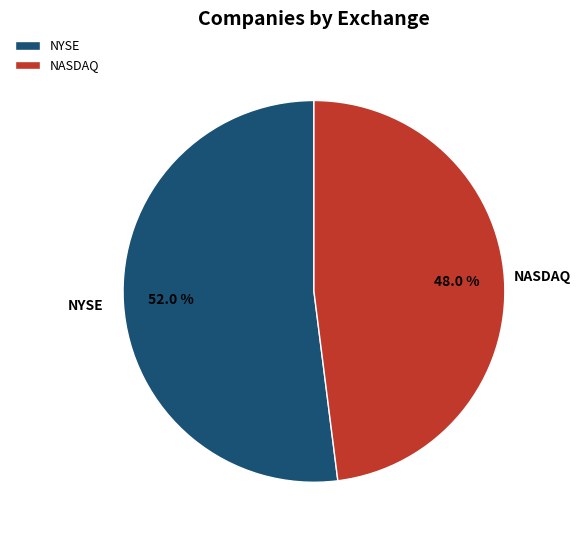

Which category has the smallest portion of the pie?

NASDAQ